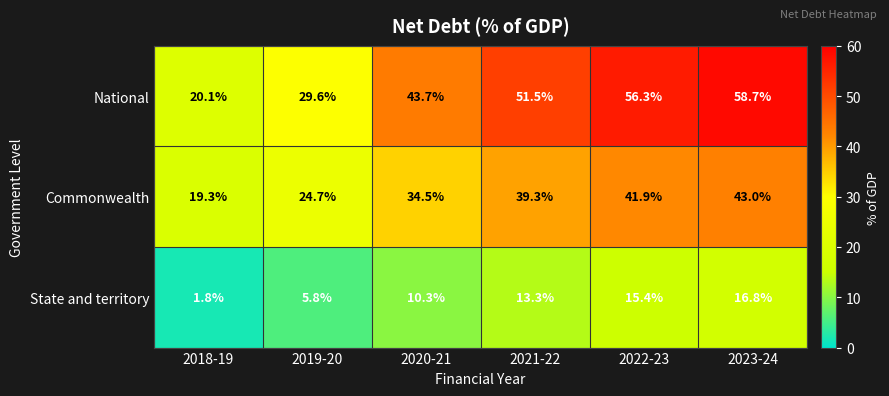

What is the difference between the maximum and minimum values in the Commonwealth series?

23.7